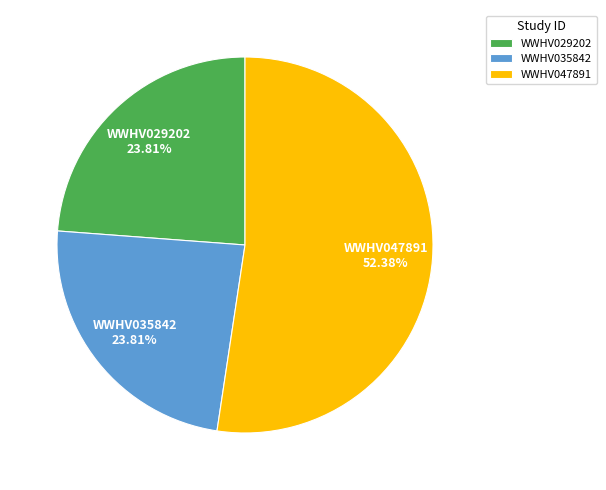

Which category has the biggest portion of the pie?

WWHV047891